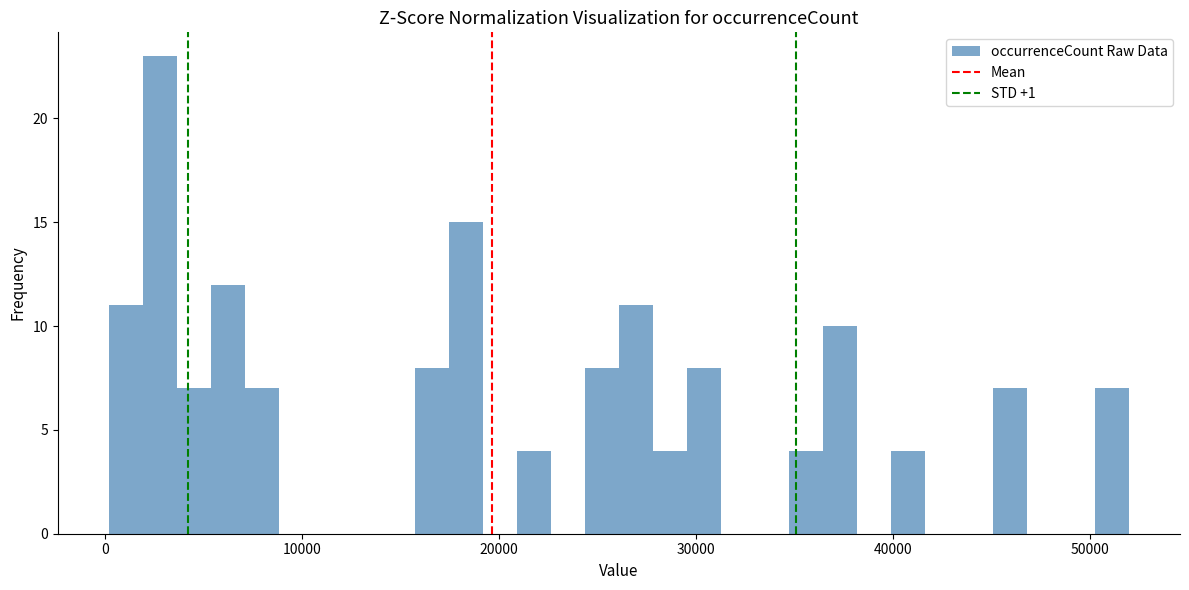

Read against the x-axis, roughly where is the centre of the tallest bar?

3000